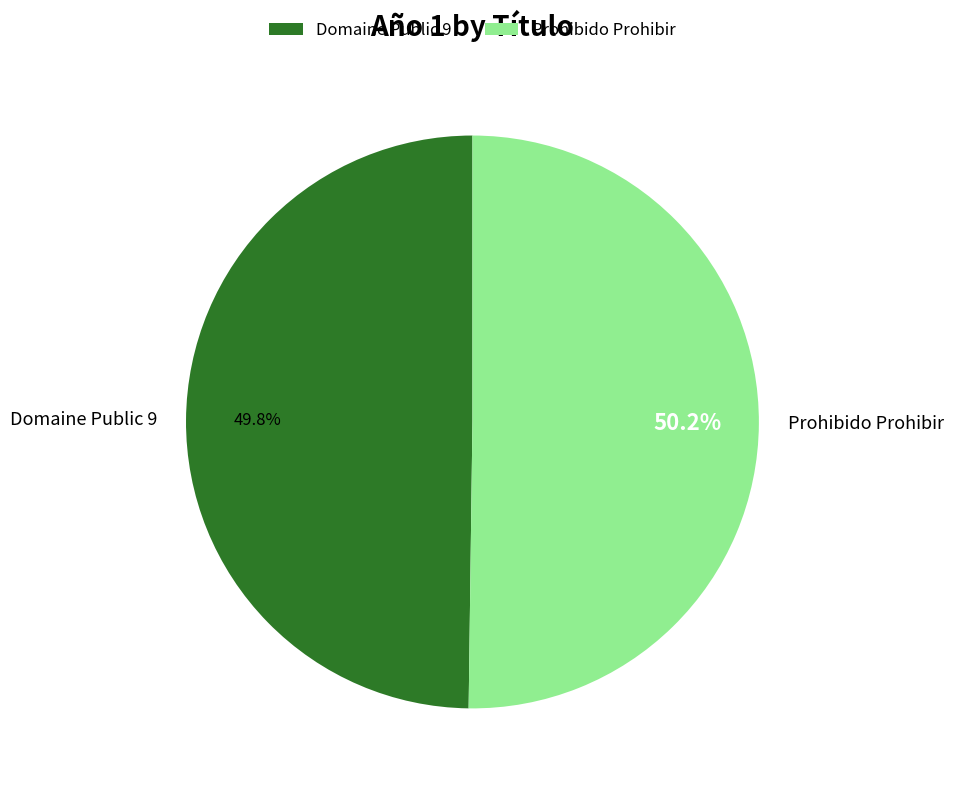

How many slices are in this pie chart?

2